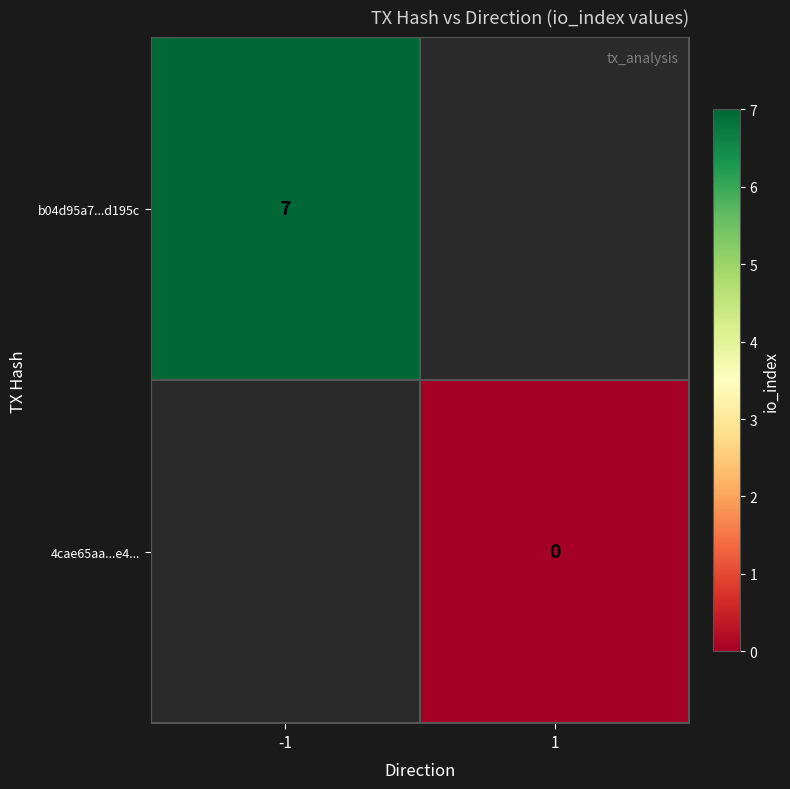

What is the greatest value displayed?

7.0